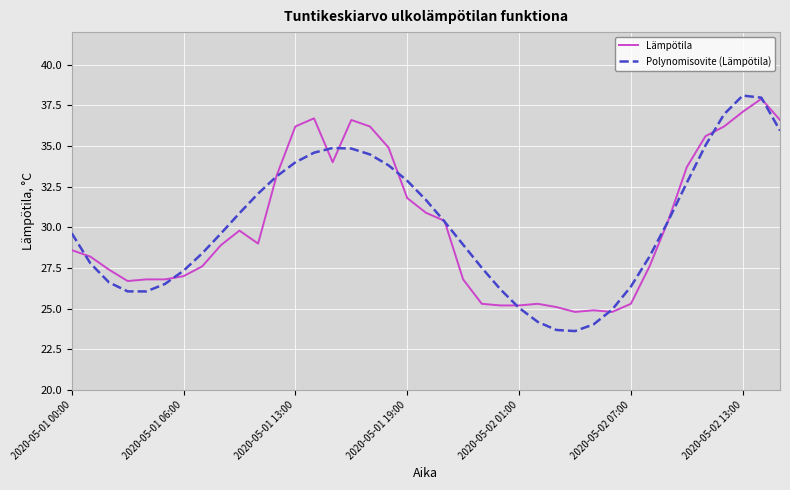

Which series has the largest range (max minus min)?

Polynomisovite (Lämpötila)